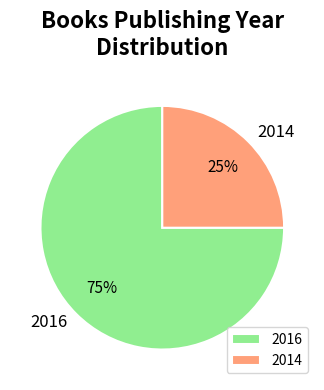

How many segments does this pie chart have?

2